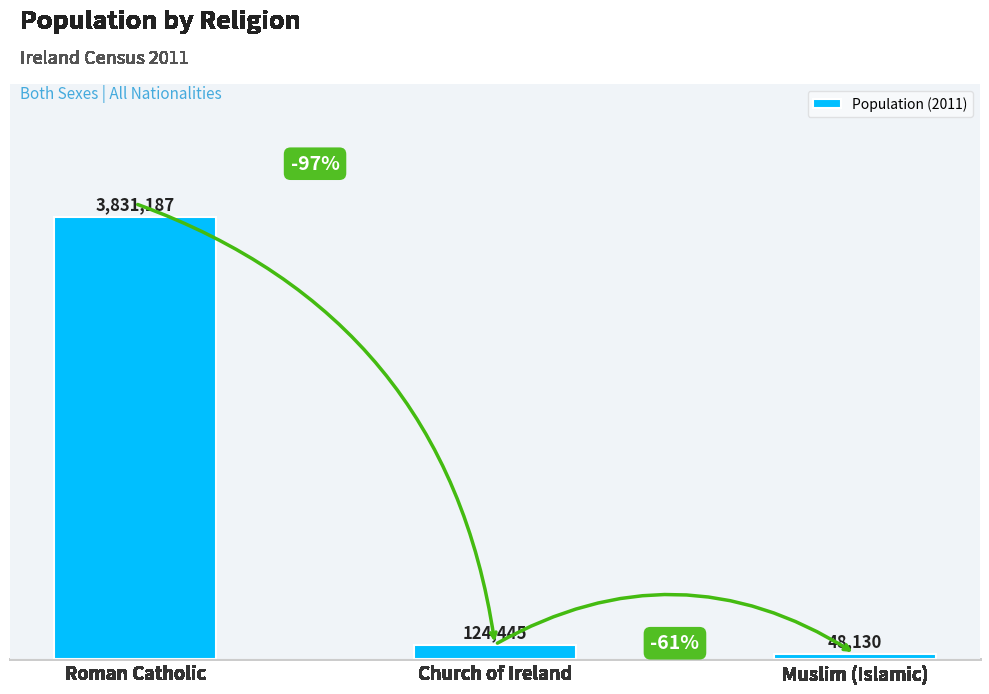

Reading left to right, list all the values displayed in this chart.

3831187	124445	48130